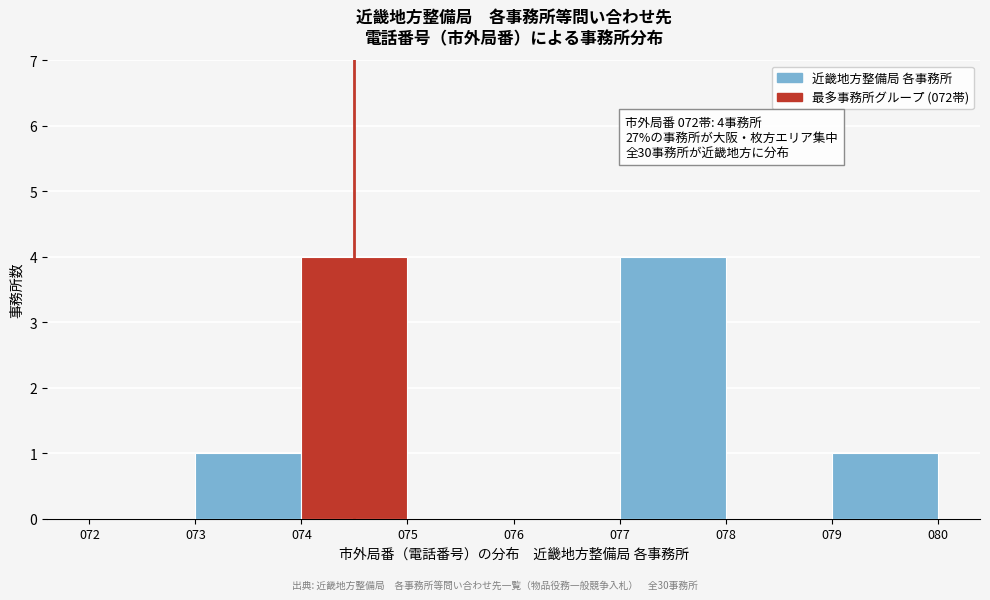

Reading left to right, list all the values displayed in this chart.

072=0	073=1	074=4	075=0	076=0	077=4	078=0	079=1